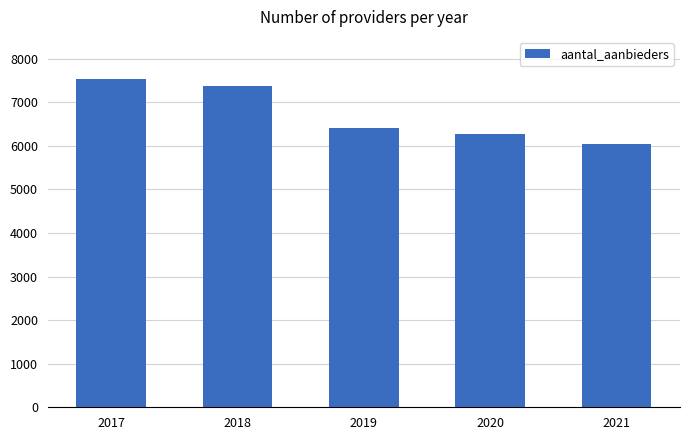

What is the sum of all values?

33655